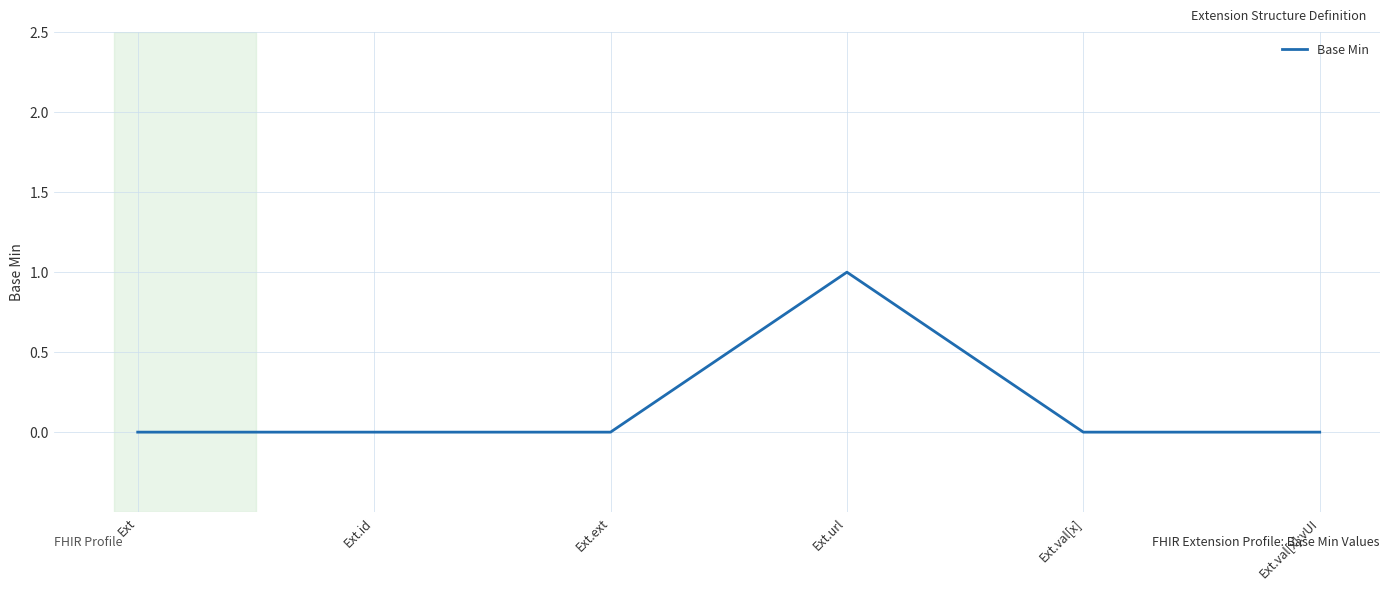

What position from the left is Ext.id?

2